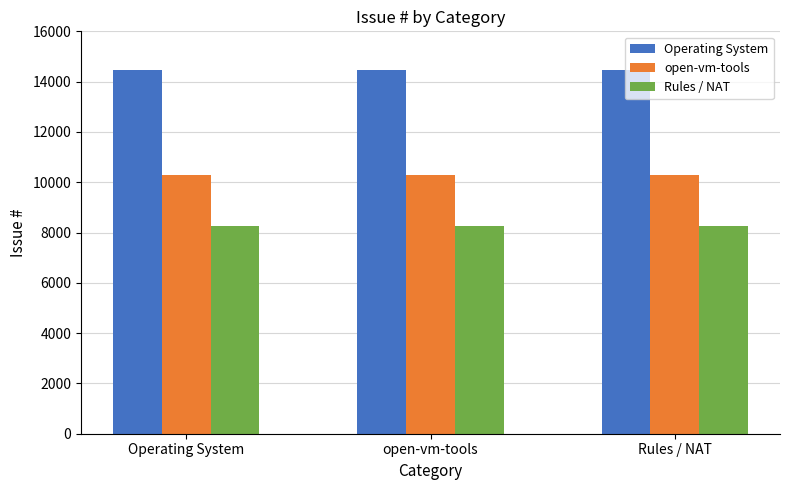

The value of Operating System at open-vm-tools is 7626. True or false?

False